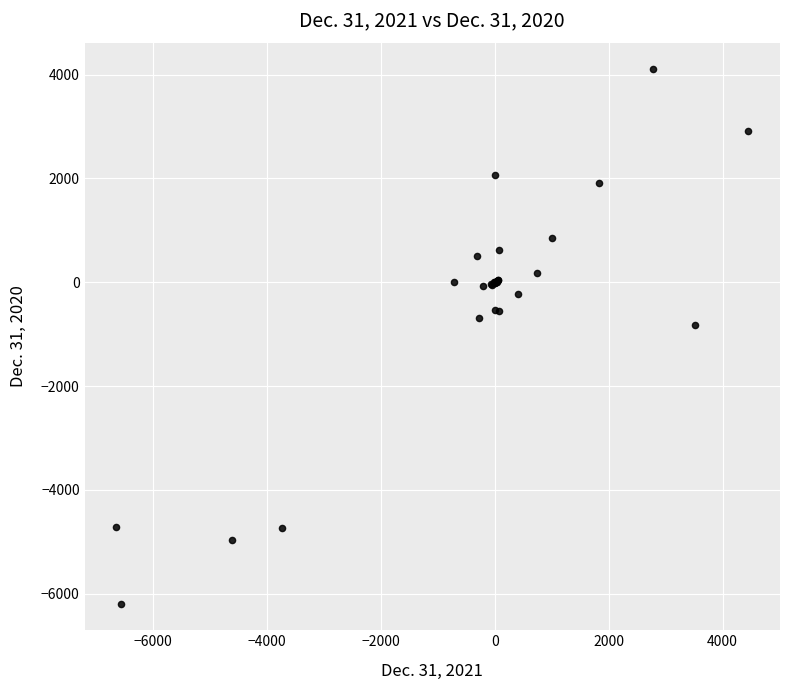

What Y value in the scatter plot is closest to -1044?

-819